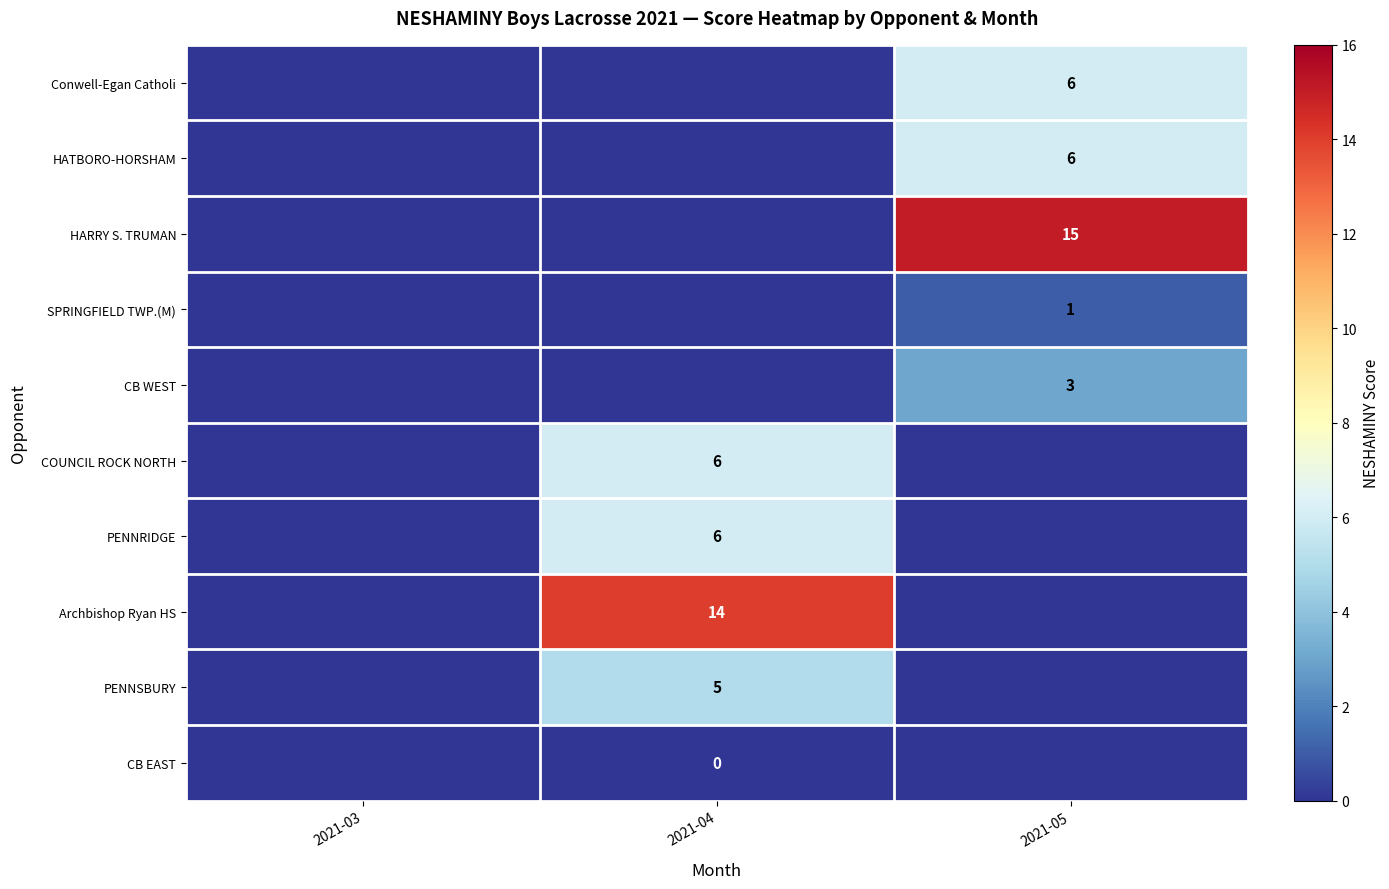

Which category has the lowest value in the row_0 series?

2021-03